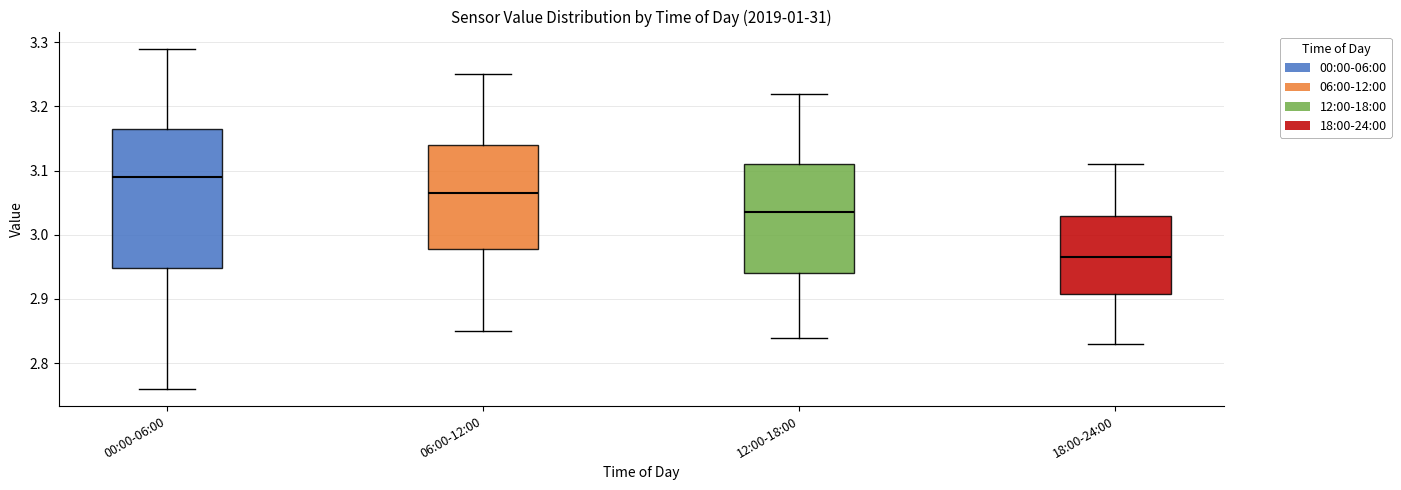

Reading left to right, read every box against the y-axis: the position of its median line, the range the box covers, and the ends of its whiskers. The values are not printed on the chart, so give them approximately, as read against the axis.

00:00-06:00: median 3.09, box 2.95 to 3.17, whiskers 2.76 to 3.29
06:00-12:00: median 3.07, box 2.98 to 3.14, whiskers 2.85 to 3.25
12:00-18:00: median 3.04, box 2.94 to 3.11, whiskers 2.84 to 3.22
18:00-24:00: median 2.97, box 2.91 to 3.03, whiskers 2.83 to 3.11